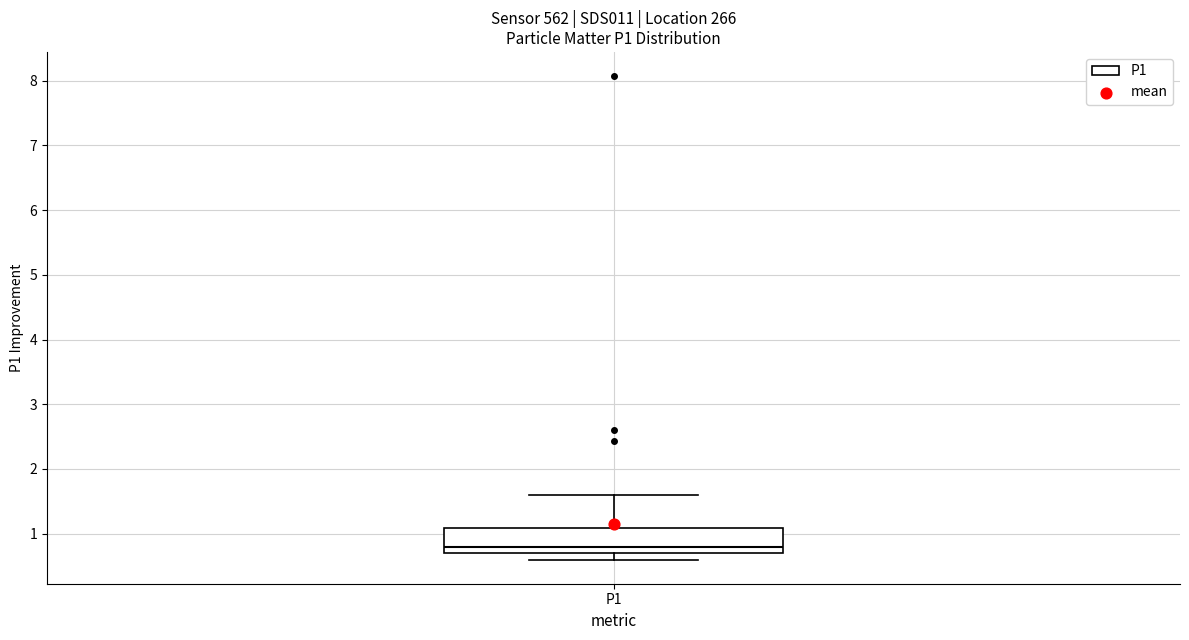

Where is the lower edge of the box for P1 on the y-axis? The values are not printed on the chart, so give them approximately, as read against the axis.

0.7